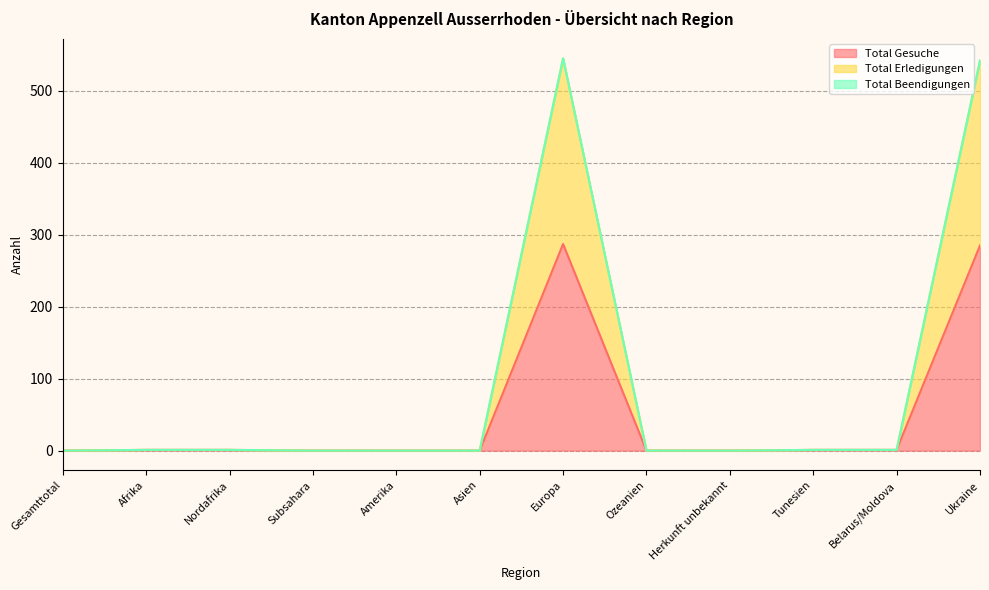

What is the highest value of the Total Gesuche series?

287